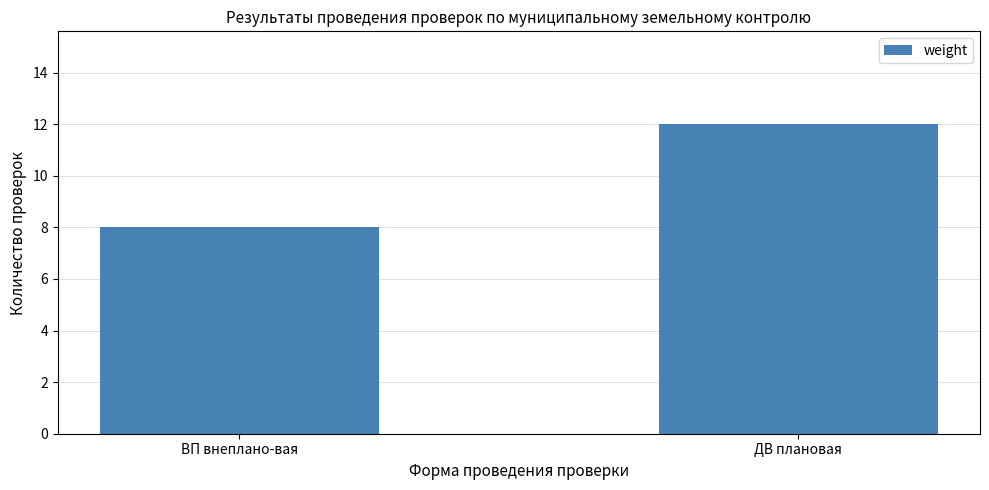

List the labels in order of value, largest first.

ДВ плановая, ВП внеплано-вая